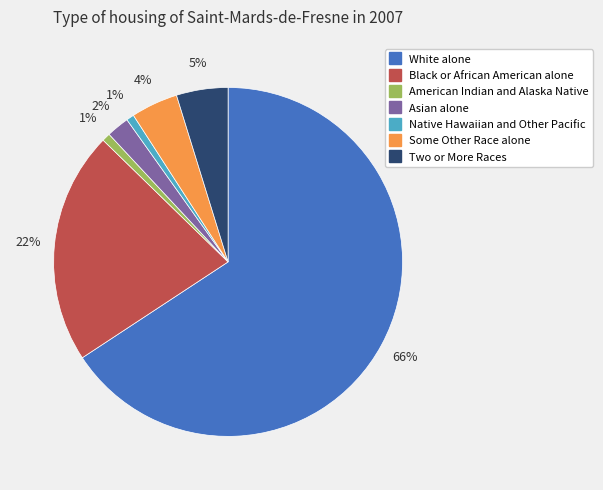

What is the largest slice in the pie chart?

White alone